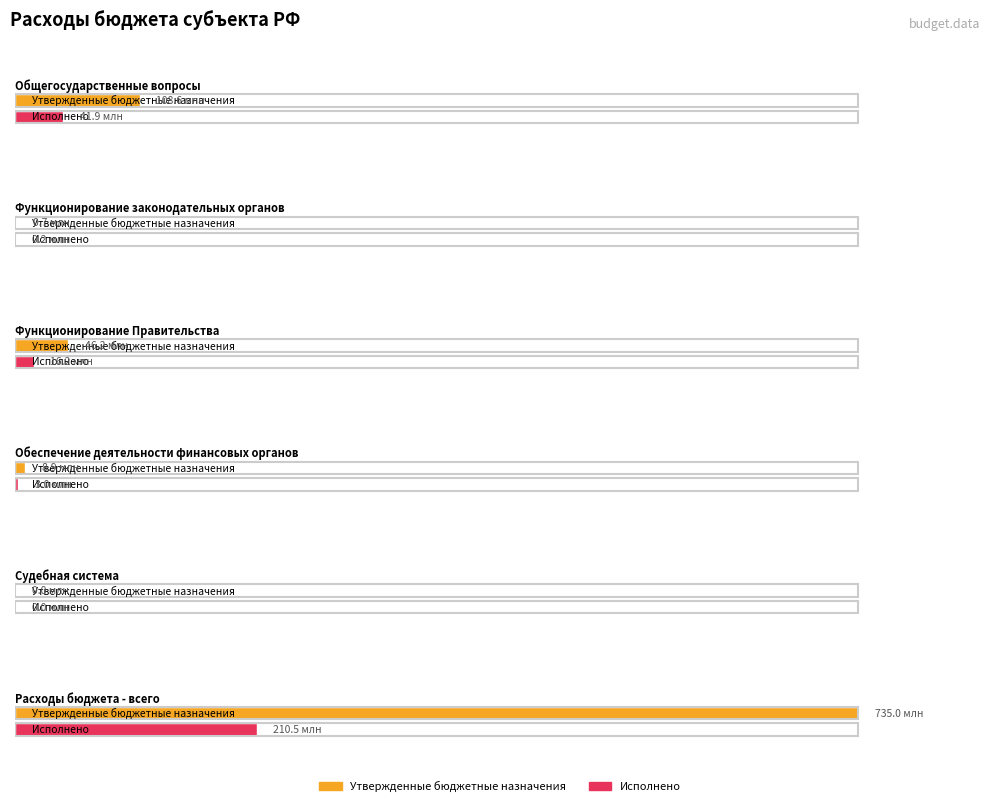

Is the value of Исполнено at Функционирование законодательных органов greater than the value of Утвержденные бюджетные назначения at Обеспечение деятельности финансовых органов?

No